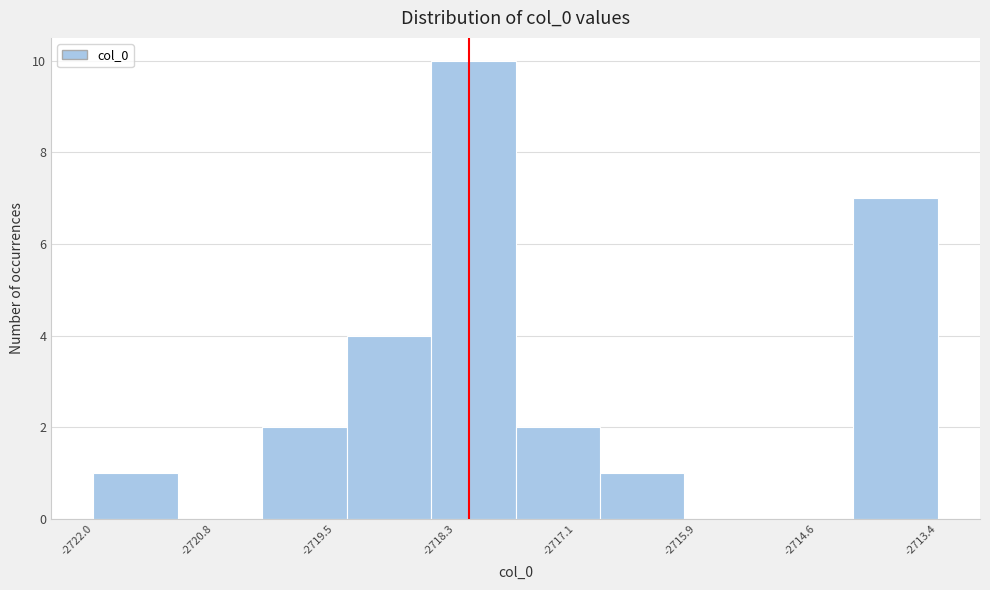

Reading left to right, transcribe this chart: for each bar, give the range it covers on the x-axis and its height. Neither the bar edges nor the heights are printed on the chart, so give them approximately, as read against the axes.

-2722.0 to -2721.2: 1
-2721.2 to -2720.2: 0
-2720.2 to -2719.4: 2
-2719.4 to -2718.6: 4
-2718.6 to -2717.6: 10
-2717.6 to -2716.8: 2
-2716.8 to -2716.0: 1
-2716.0 to -2715.2: 0
-2715.2 to -2714.2: 0
-2714.2 to -2713.4: 7